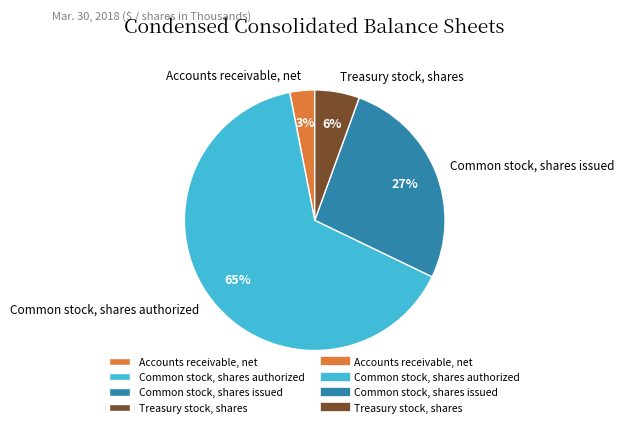

Is it true that Common stock, shares issued is 27% of the pie?

True